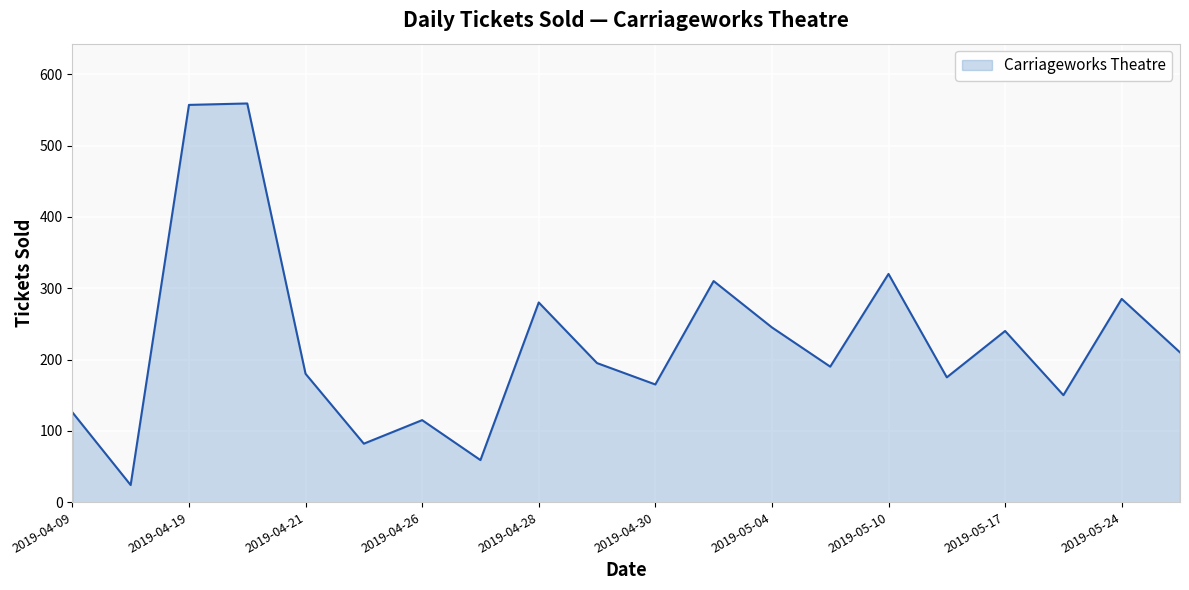

What is the smallest value displayed?

24